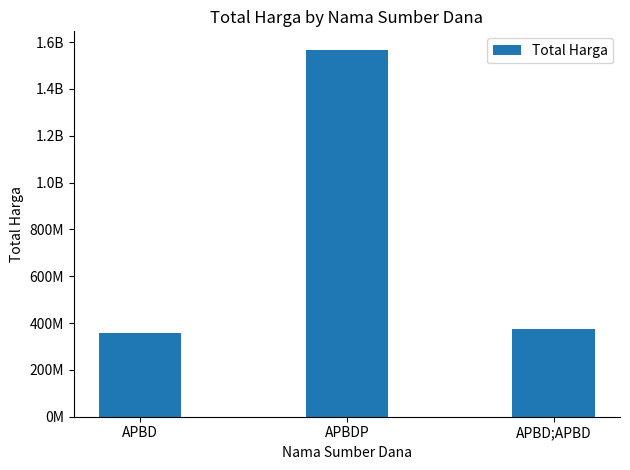

What is the change in value from APBD to APBDP?

+1209825195